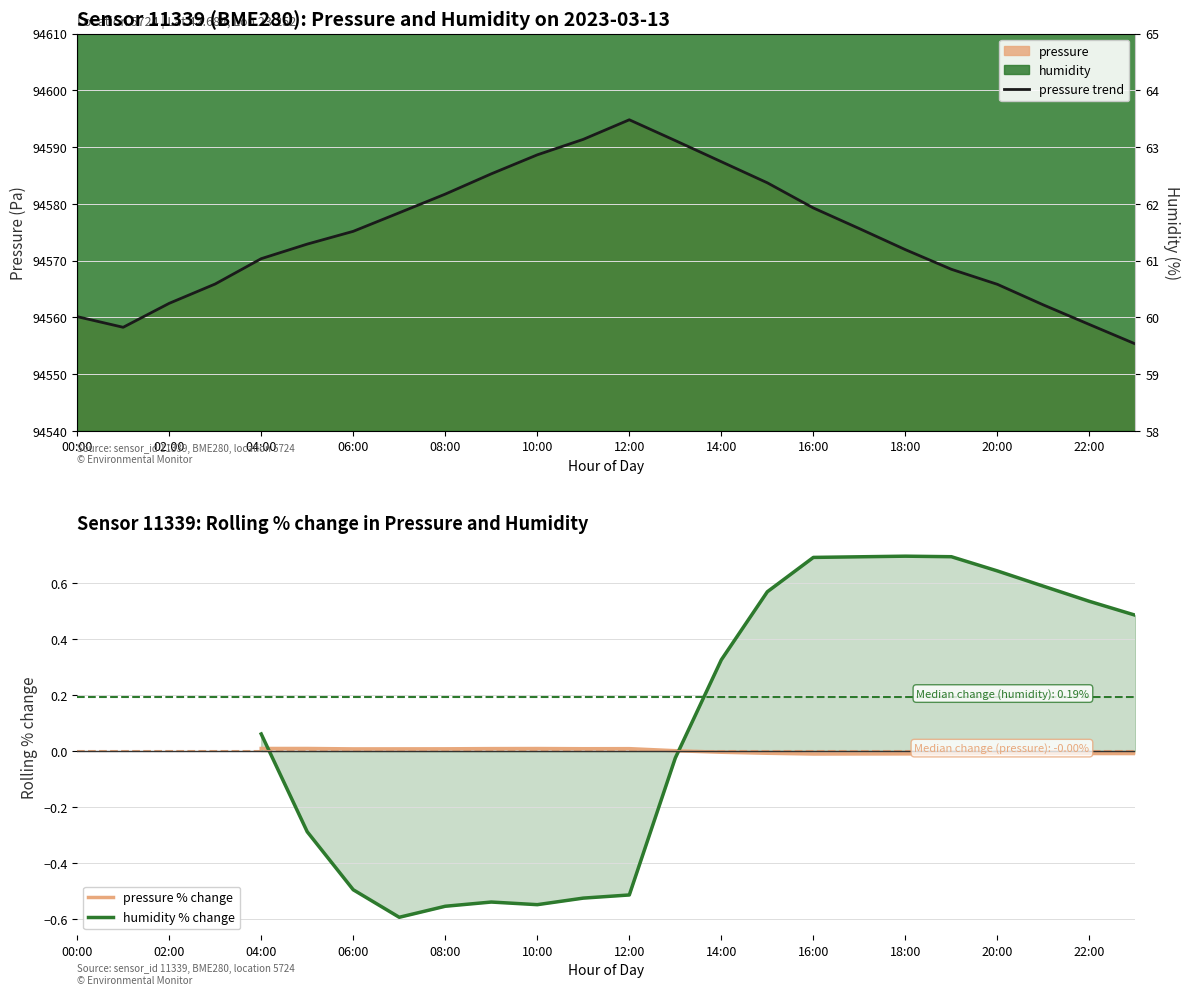

Rank the categories by value from lowest to highest.

23:00, 01:00, 22:00, 00:00, 21:00, 02:00, 20:00, 03:00, 19:00, 04:00, 18:00, 05:00, 06:00, 17:00, 07:00, 16:00, 08:00, 15:00, 09:00, 14:00, 10:00, 13:00, 11:00, 12:00